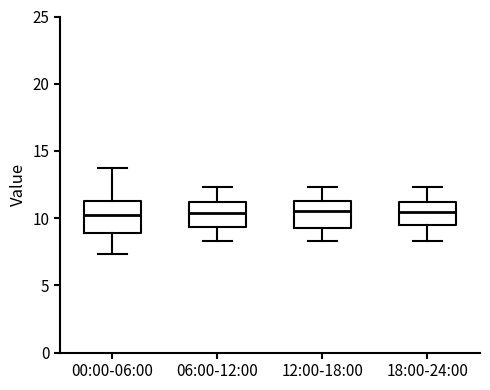

Where does the median line of the box for 00:00-06:00 sit on the y-axis? The values are not printed on the chart, so give them approximately, as read against the axis.

10.5